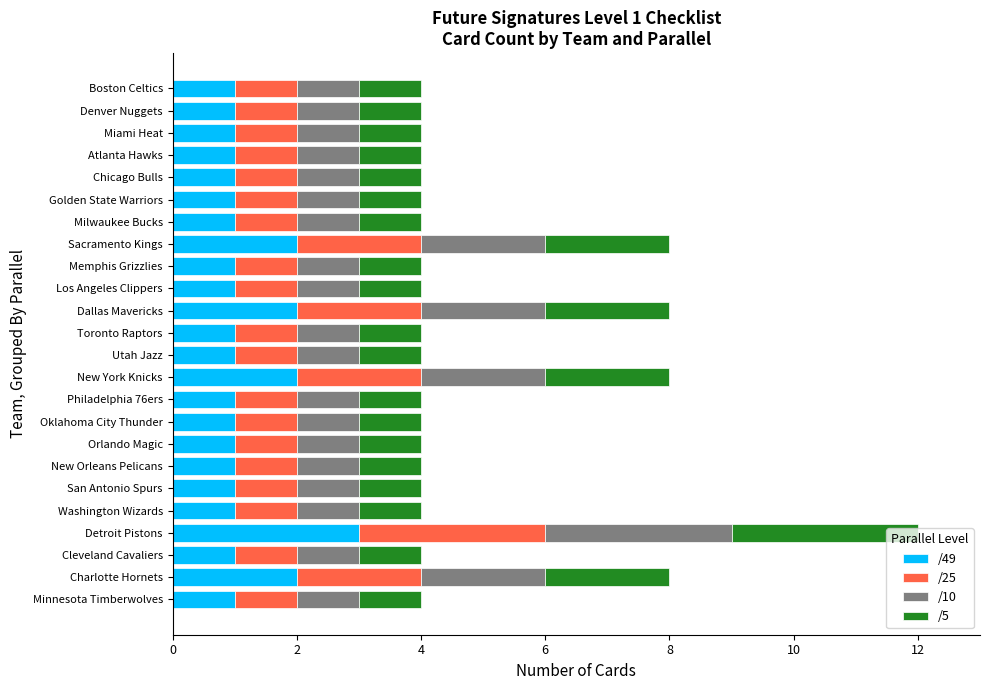

What is the total value across all series at San Antonio Spurs?

4